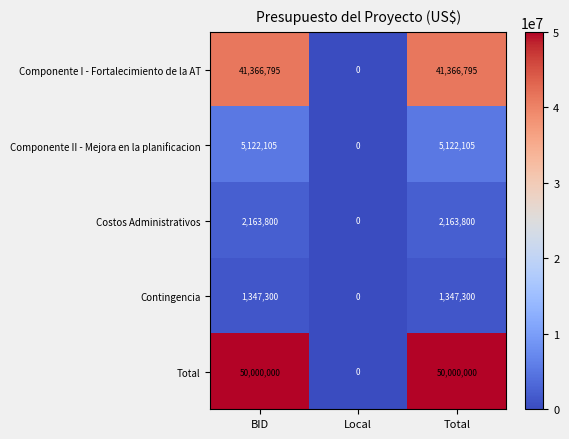

What is the total value across all series at BID?

100000000